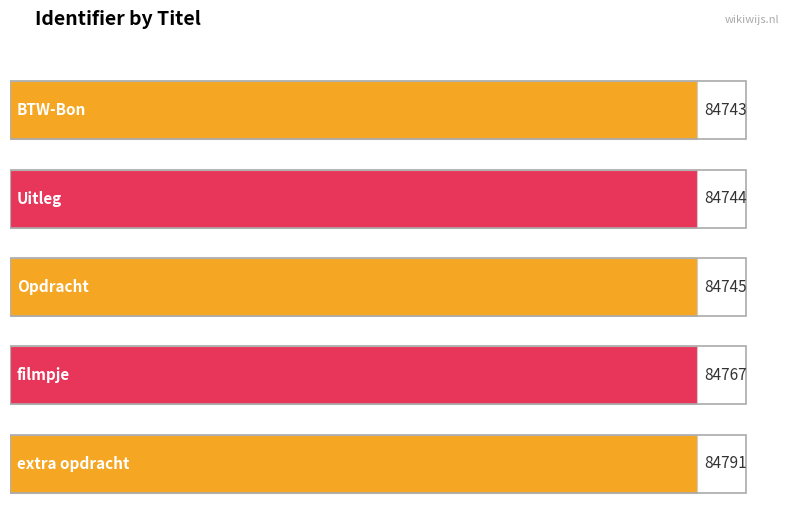

How many values are below 84745?

2